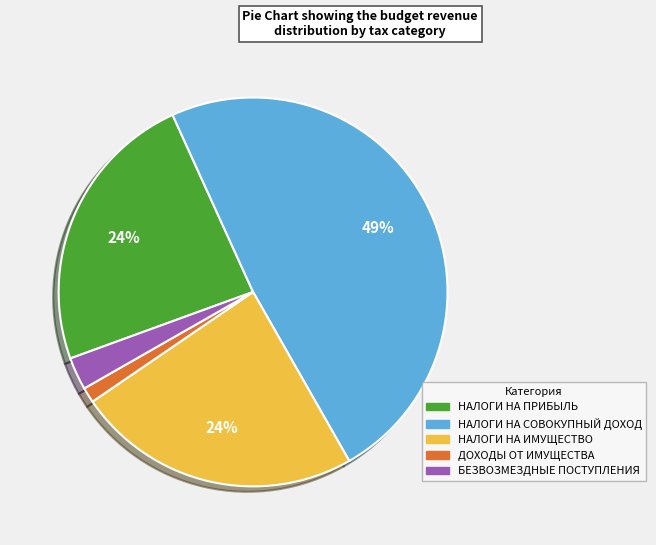

To the nearest percent, what is the average slice percentage?

20%